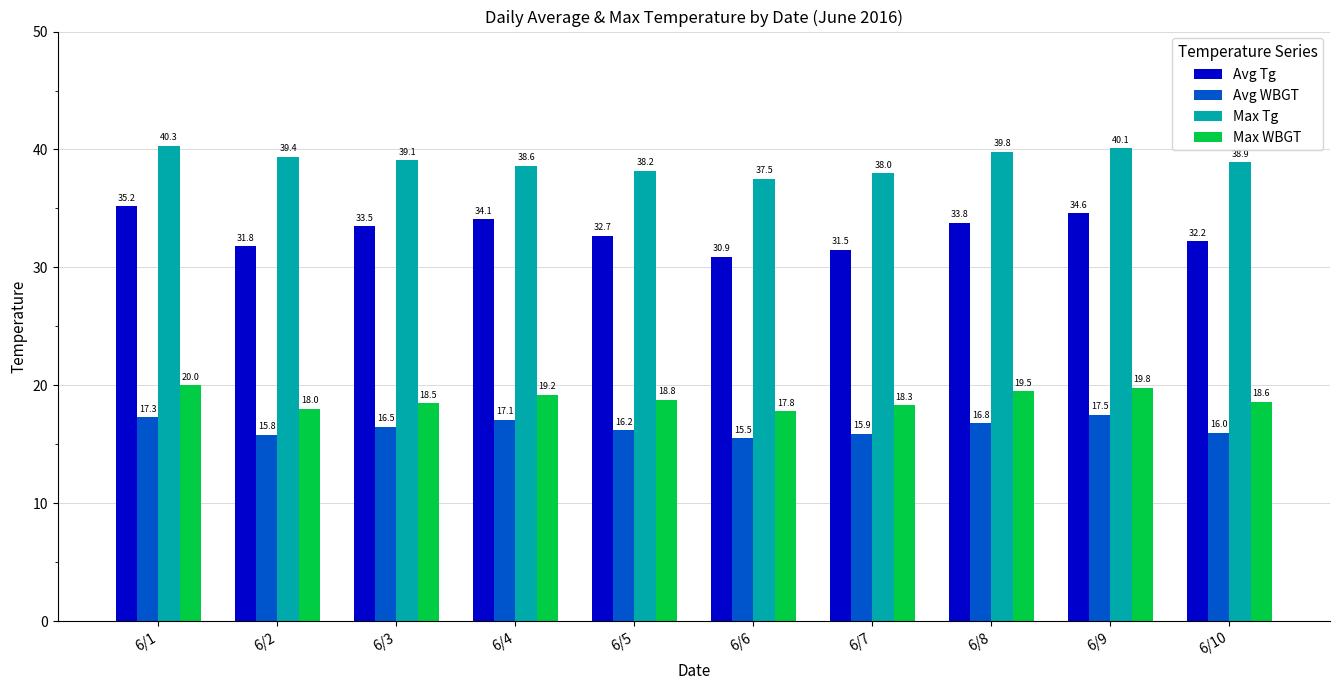

True or false: Avg Tg has a value of 50.0 at 6/8.

False